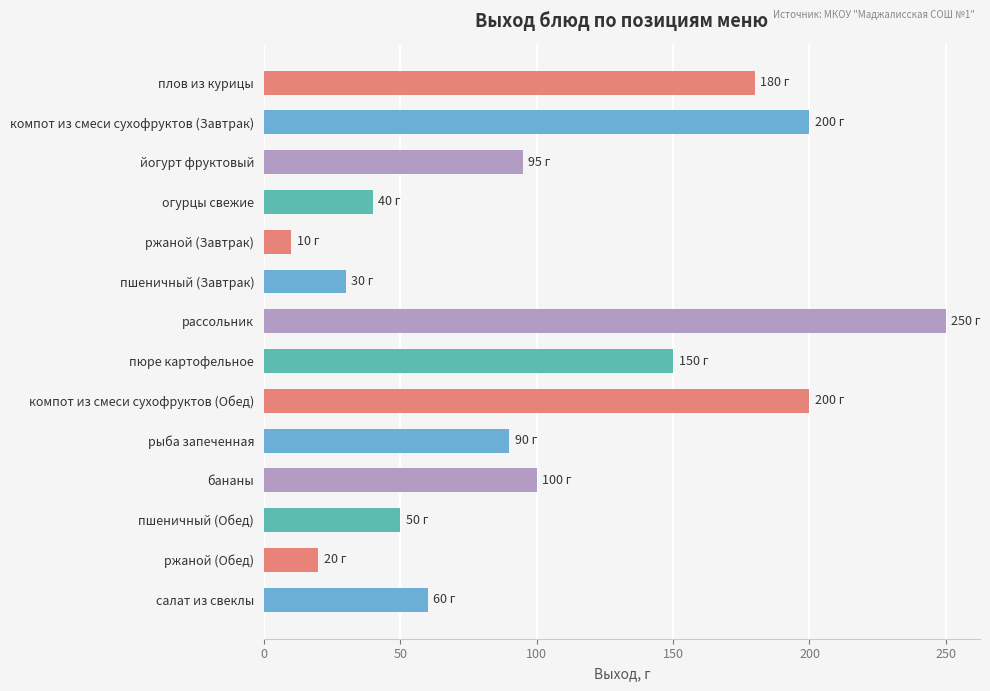

At which category does the chart reach its minimum across all series?

ржаной (Завтрак)